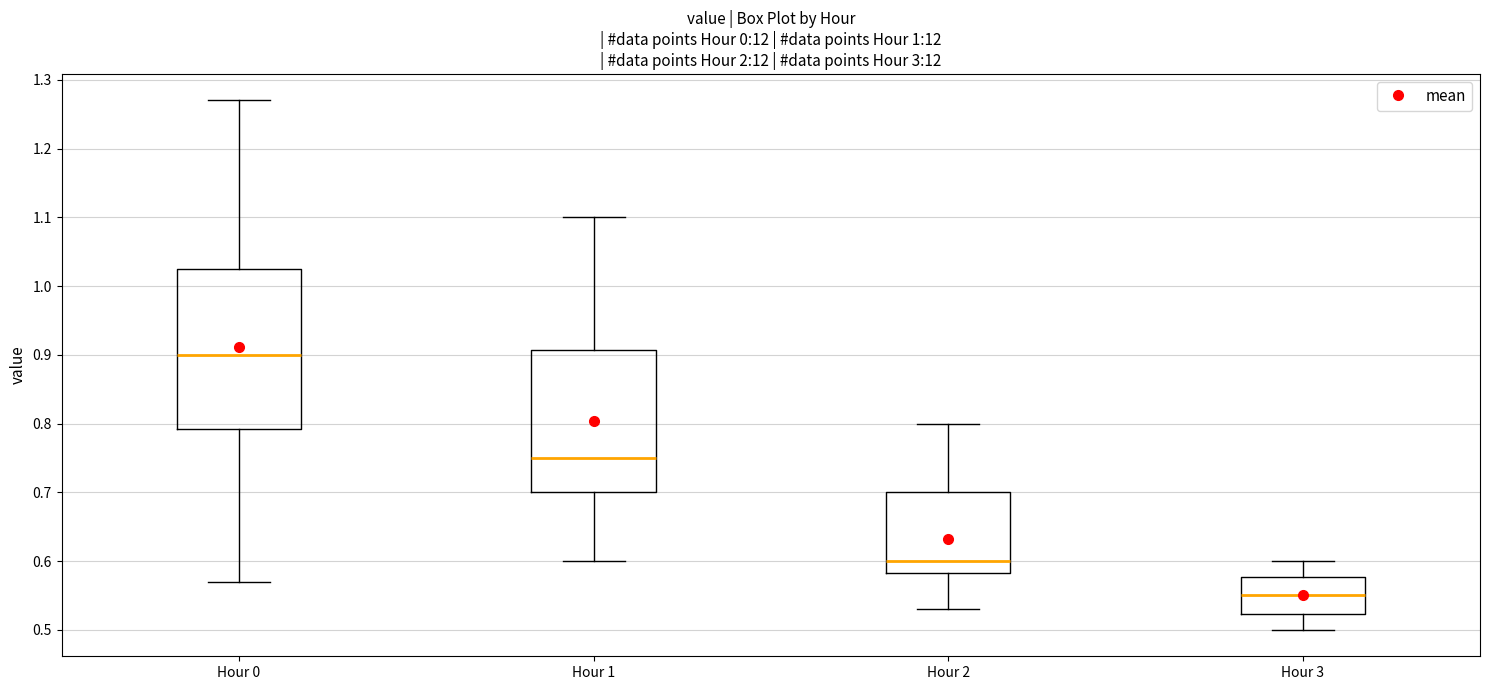

Reading left to right, transcribe this box plot: for each box, give where its median line is, the range the box spans, and where its two whiskers end, as read against the y-axis. The values are not printed on the chart, so give them approximately, as read against the axis.

Hour 0: median 0.90, box 0.79 to 1.03, whiskers 0.57 to 1.27
Hour 1: median 0.75, box 0.70 to 0.91, whiskers 0.60 to 1.10
Hour 2: median 0.60, box 0.58 to 0.70, whiskers 0.53 to 0.80
Hour 3: median 0.55, box 0.52 to 0.58, whiskers 0.50 to 0.60